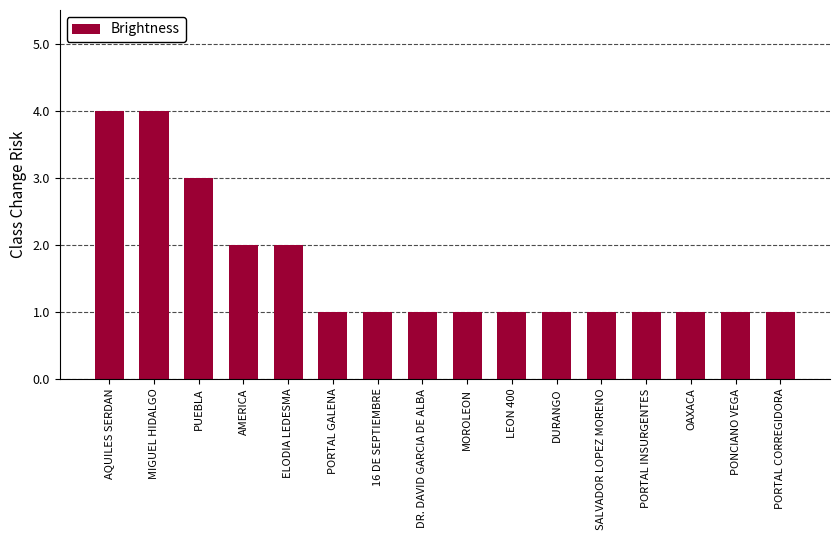

What is the average value?

2